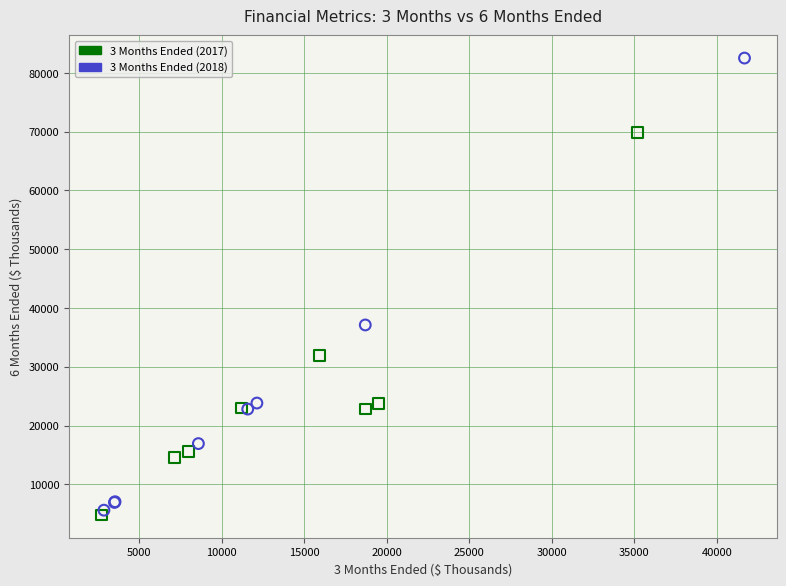

Which series reaches the minimum Y coordinate?

3 Months Ended (2017)